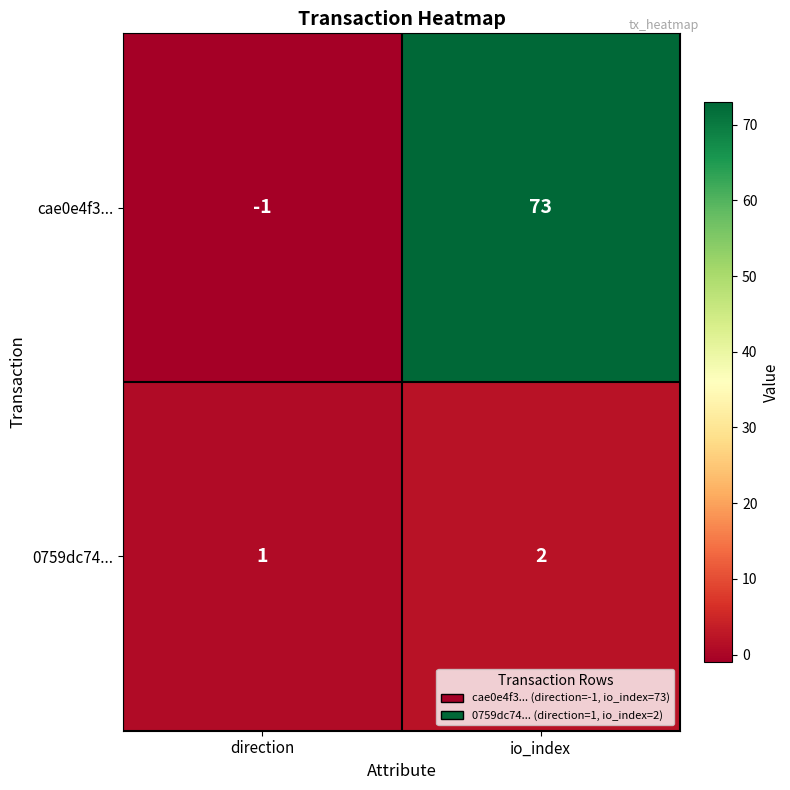

How many values in the cae0e4f3... series are below 73?

1